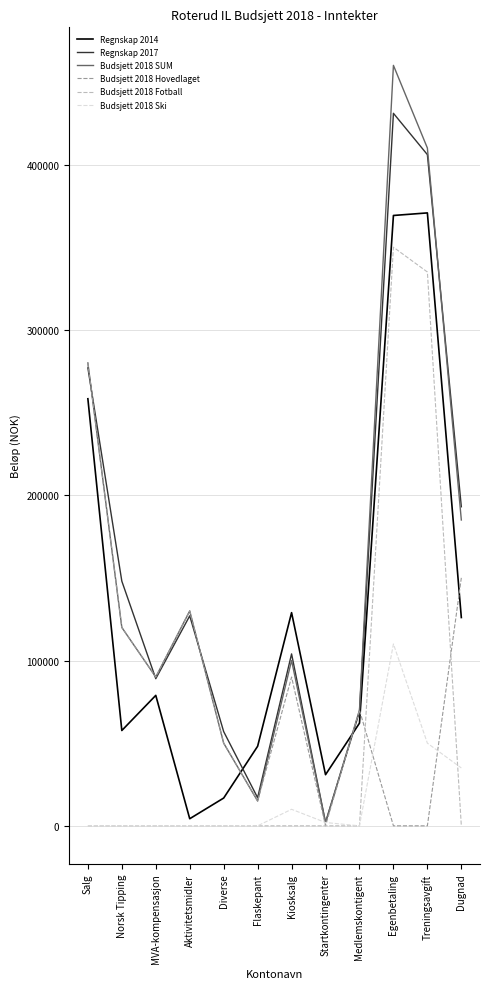

Where is the first local maximum for Budsjett 2018 SUM?

Aktivitetsmidler